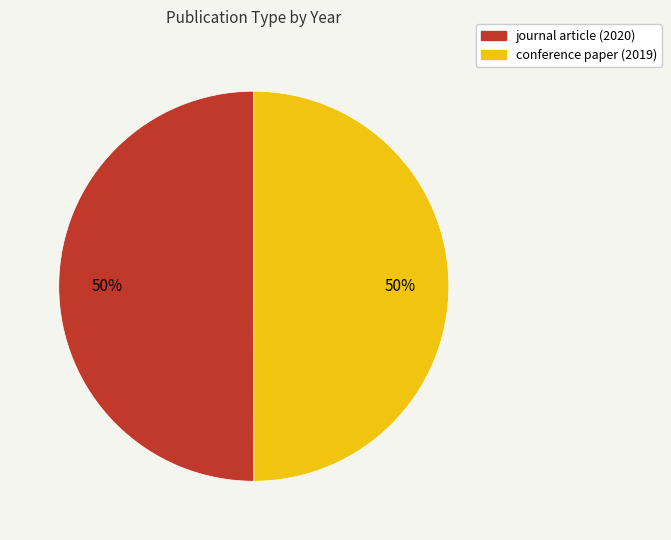

Count the number of slices in the pie.

2